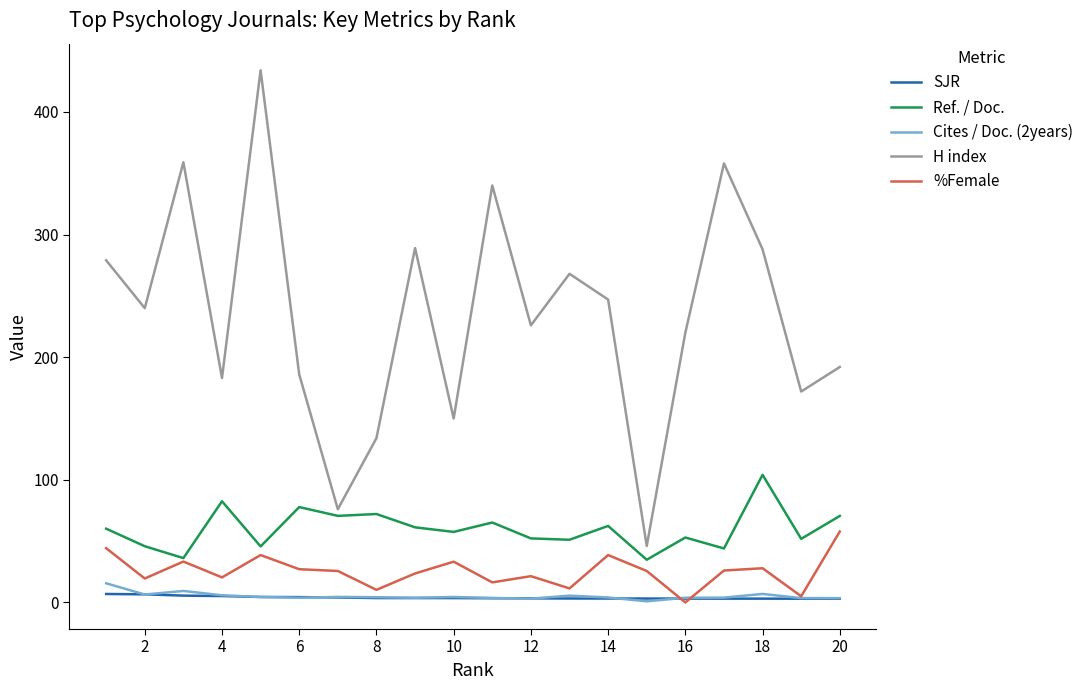

What are all the series names shown in the legend?

SJR, Ref. / Doc., Cites / Doc. (2years), H index, %Female